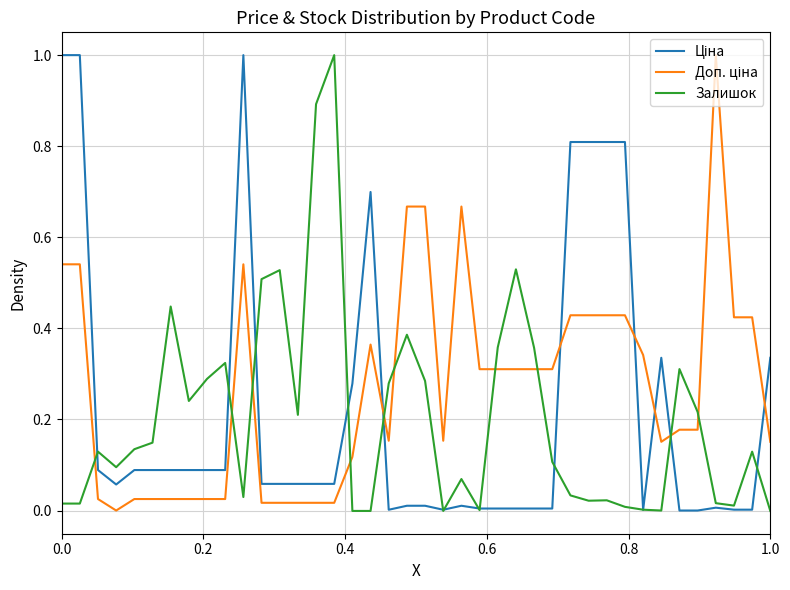

What is the greatest value displayed?

1.0